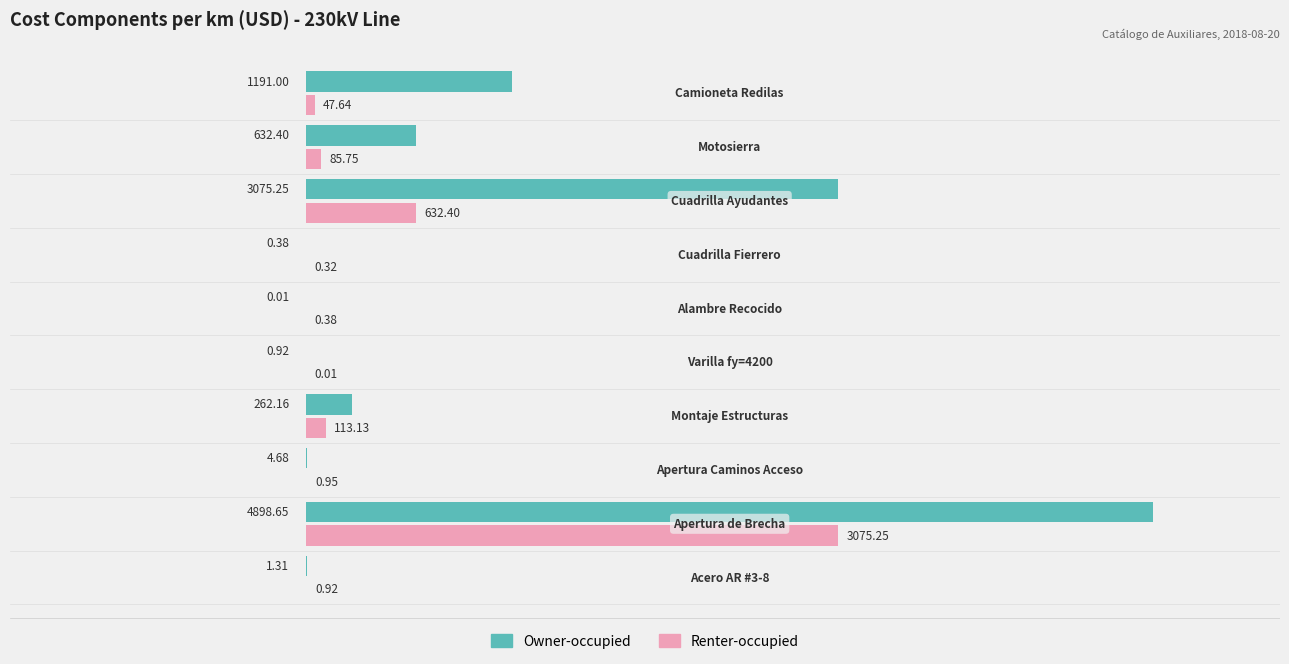

How many data points does each series have?

10